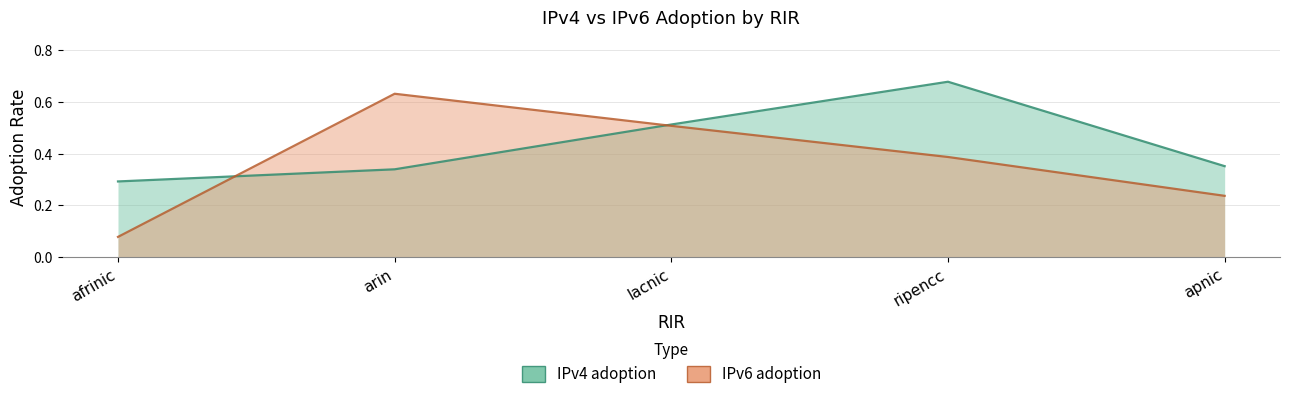

Reading left to right, extract all data points from this chart.

IPv4 adoption: 0.3	0.3	0.5	0.7	0.4
IPv6 adoption: 0.1	0.6	0.5	0.4	0.2